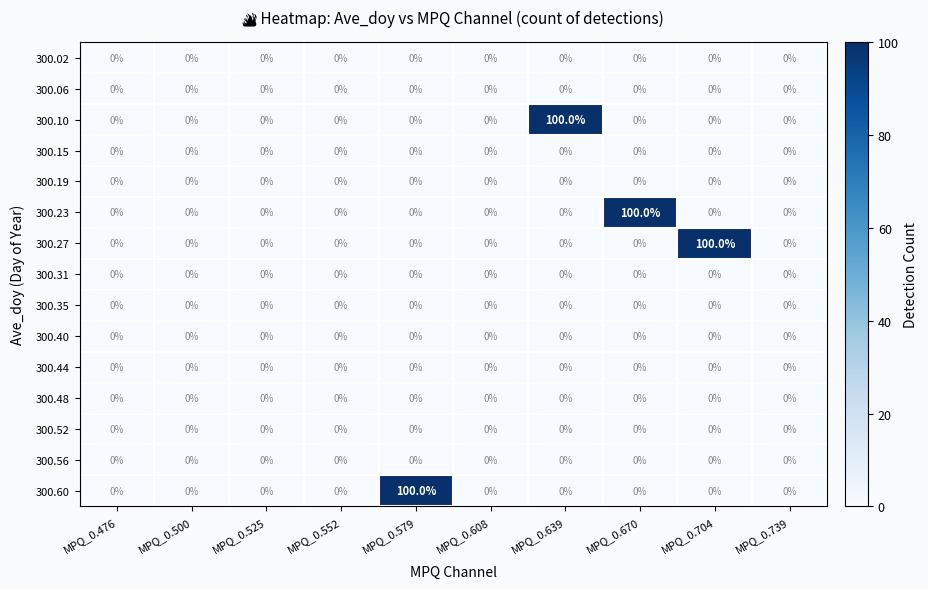

Is it true that 300.60 equals 43 at MPQ_0.579?

False